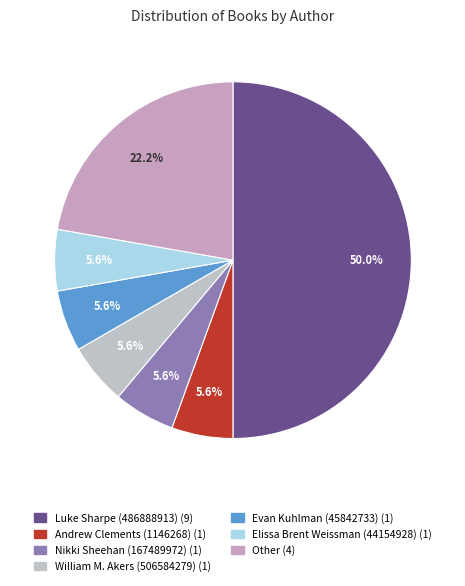

To the nearest percent, what portion does Luke Sharpe (486888913) represent?

50%